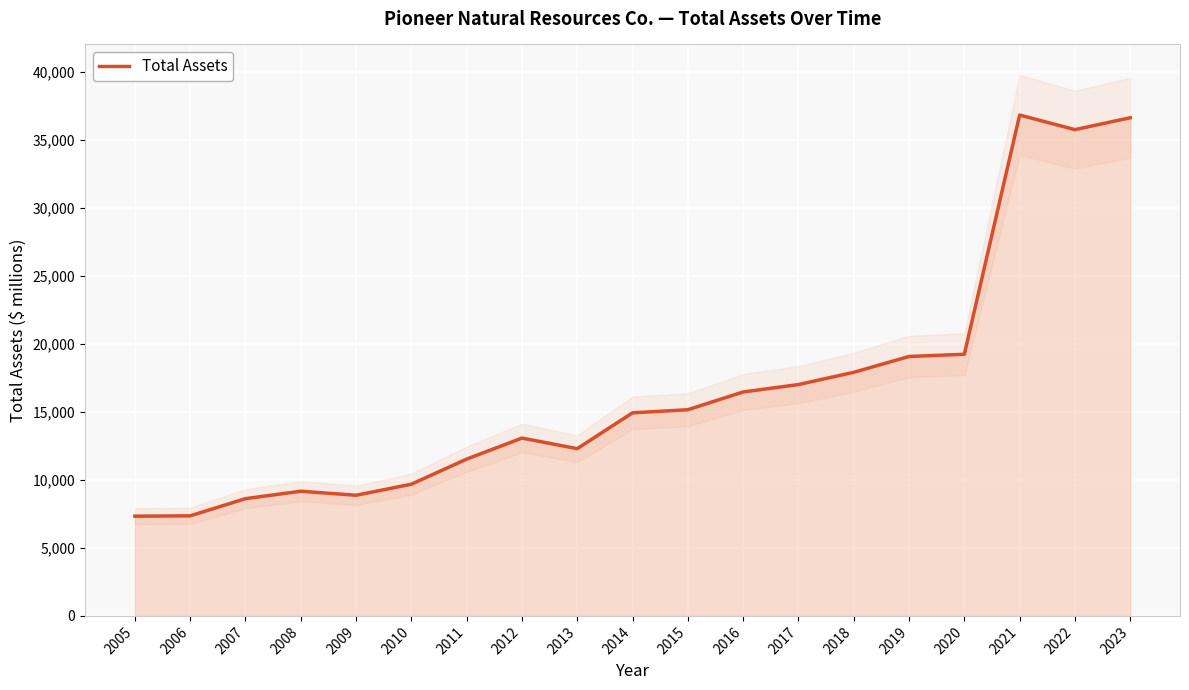

What is the sum of all values?

316801